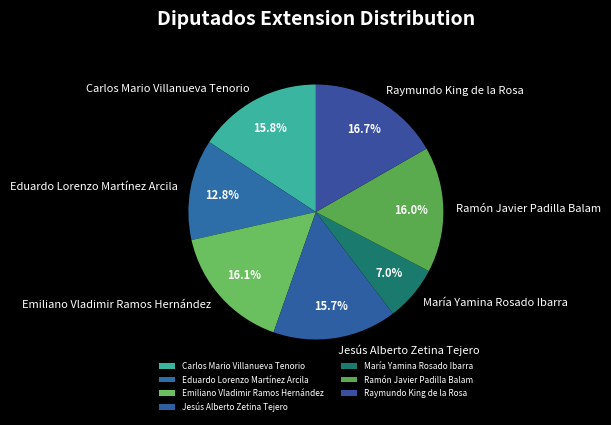

To the nearest percent, what is the average slice percentage?

14%